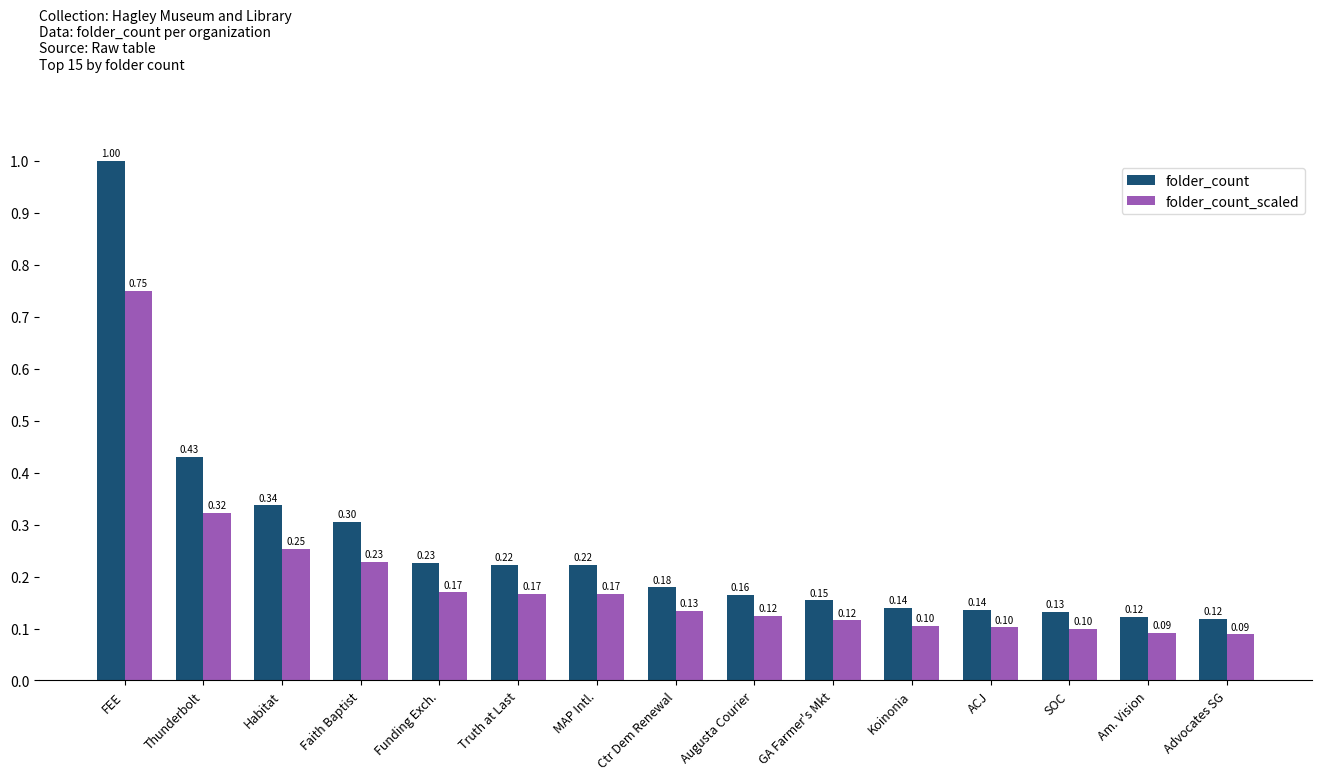

What is the sum of the folder_count_scaled values at MAP Intl. and Augusta Courier?

0.3